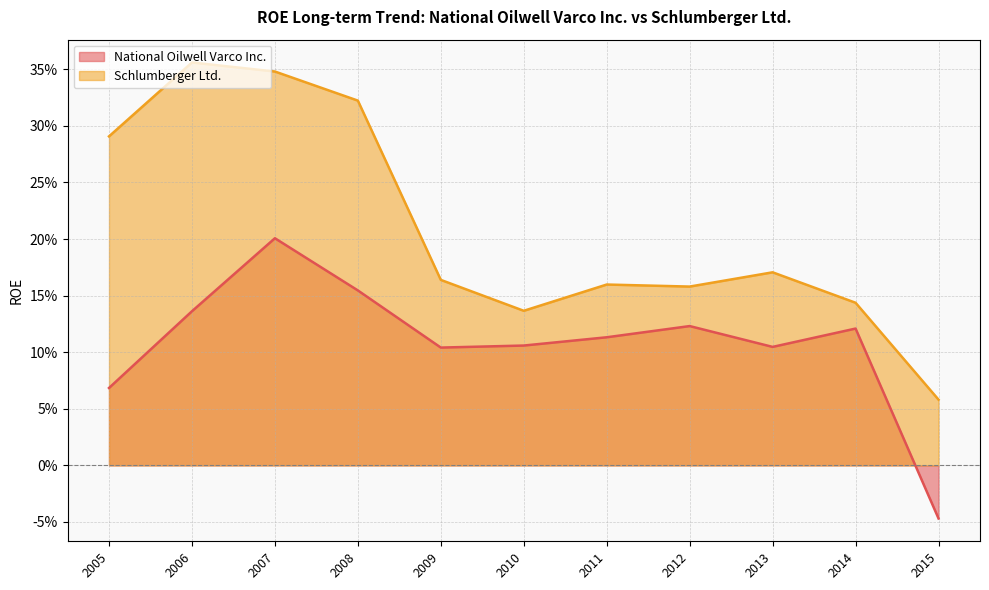

What are all the series names shown in the legend?

National Oilwell Varco Inc., Schlumberger Ltd.